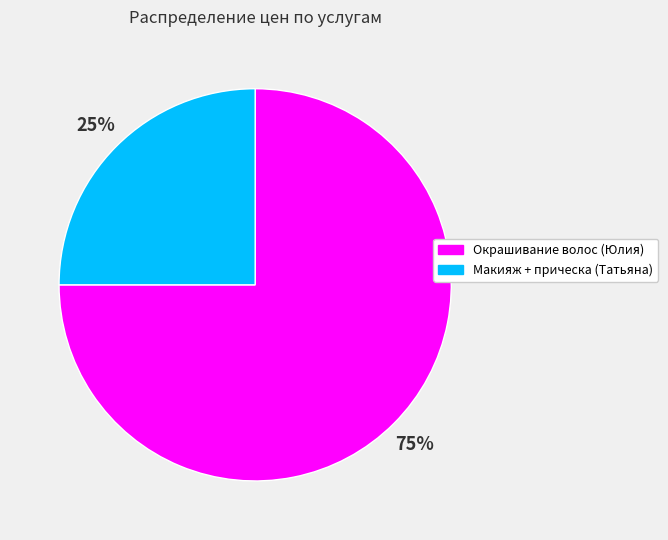

Does any single category account for the majority?

Yes